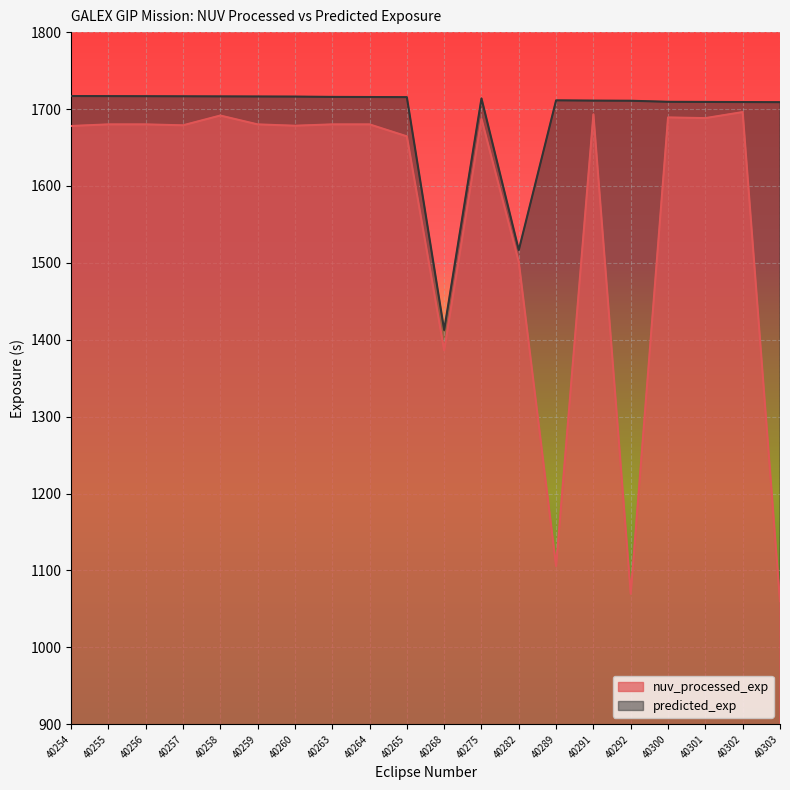

True or false: predicted_exp and nuv_processed_exp intersect in this chart.

False